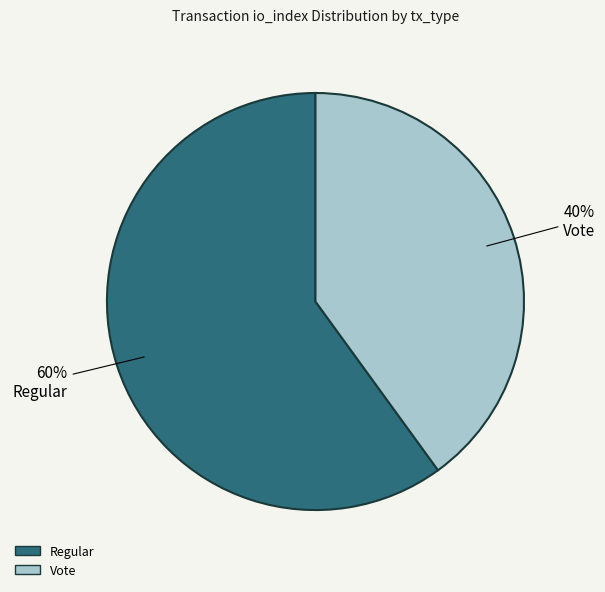

Does any single category account for the majority?

Yes